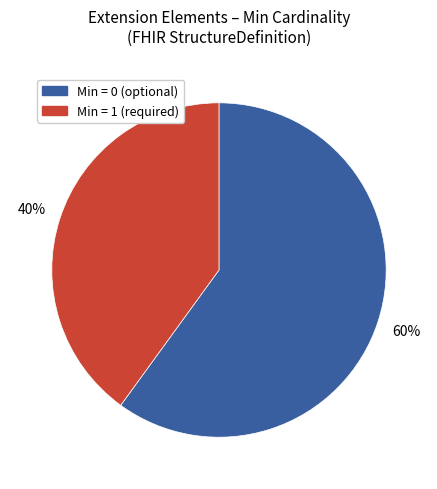

Is there any slice that represents more than half of the pie?

Yes